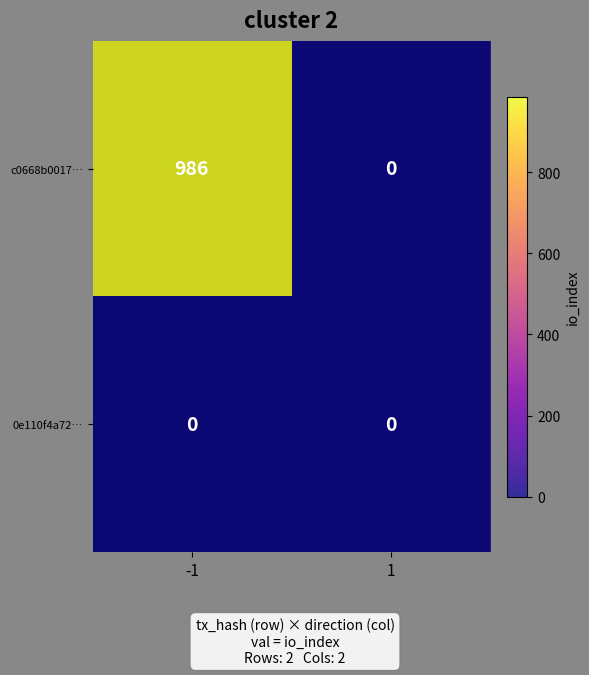

At how many categories does at least one series exceed 917?

1